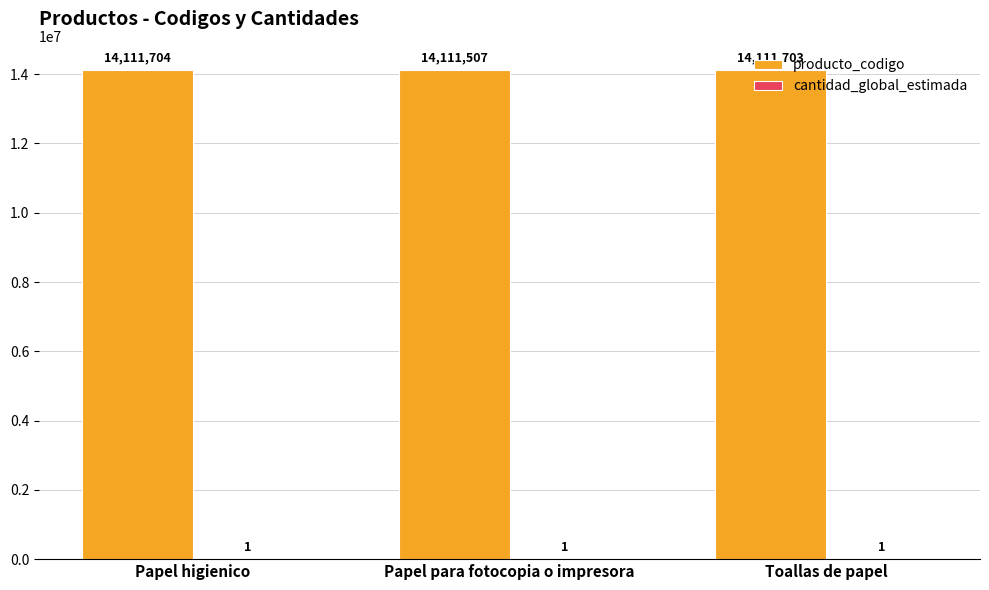

What is the maximum value shown in the chart?

14111704